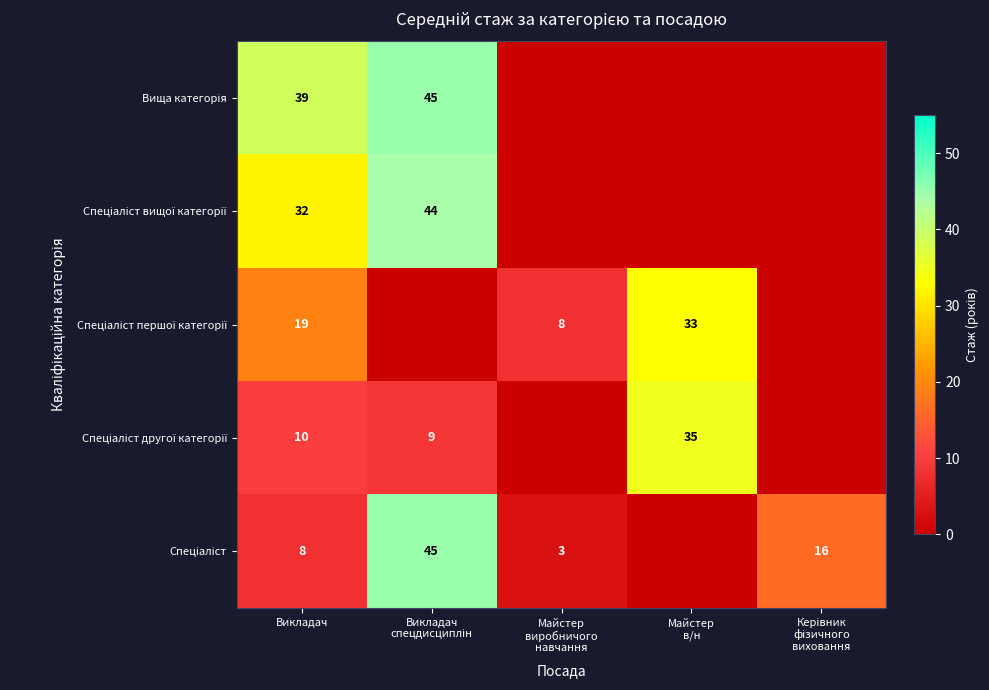

What is the total value across all series at Викладач?

108